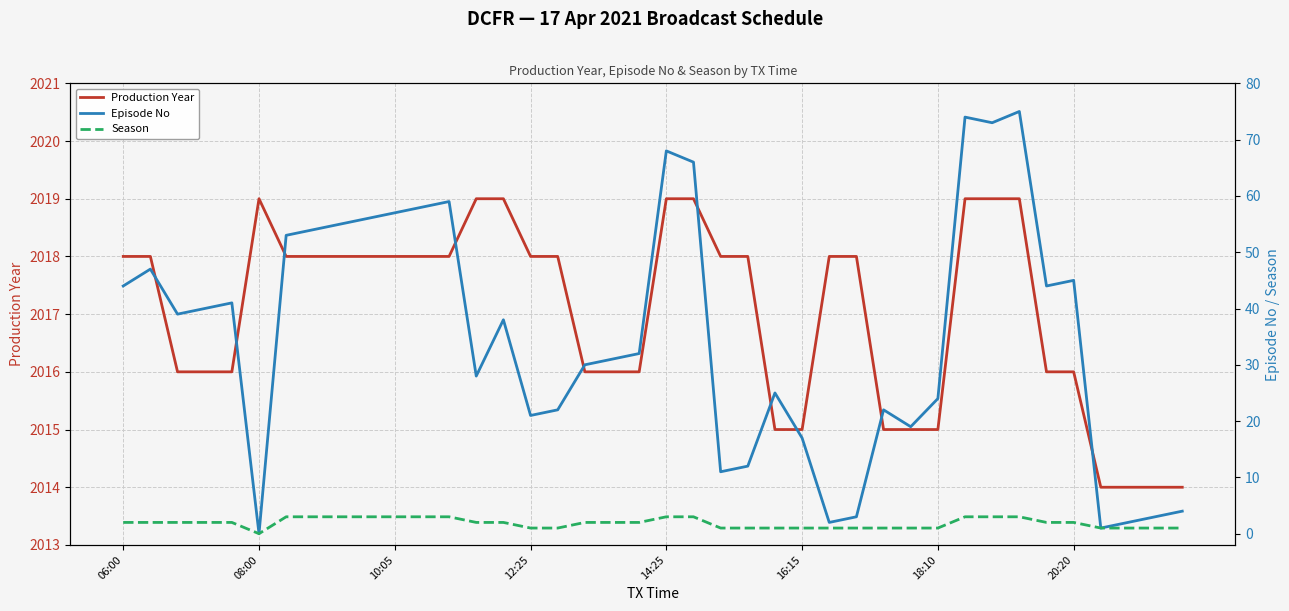

What is the sum of the Season values at 10:05 and 18:10?

4